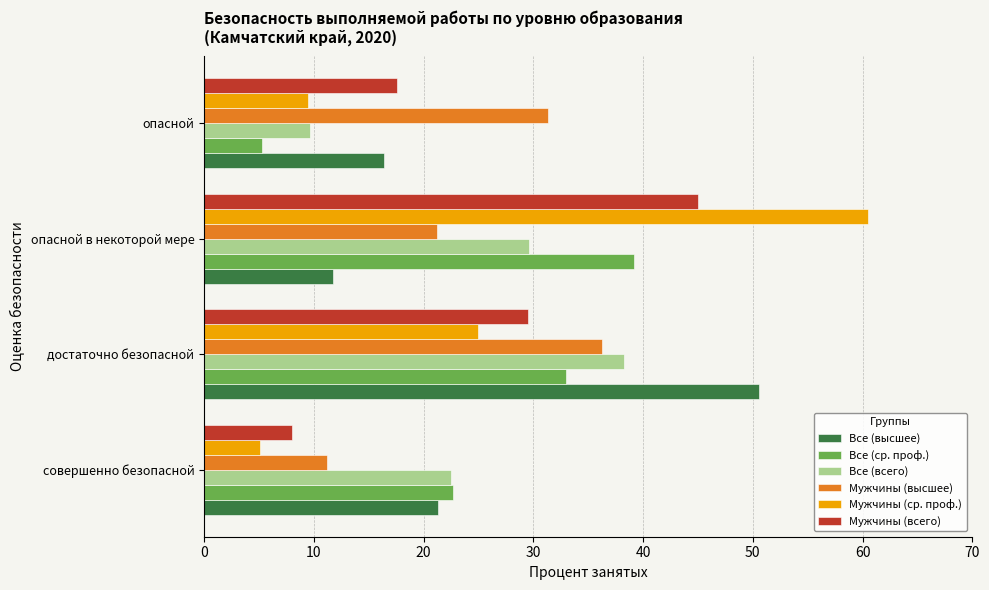

What is the sum of all Все (высшее) values?

100.0